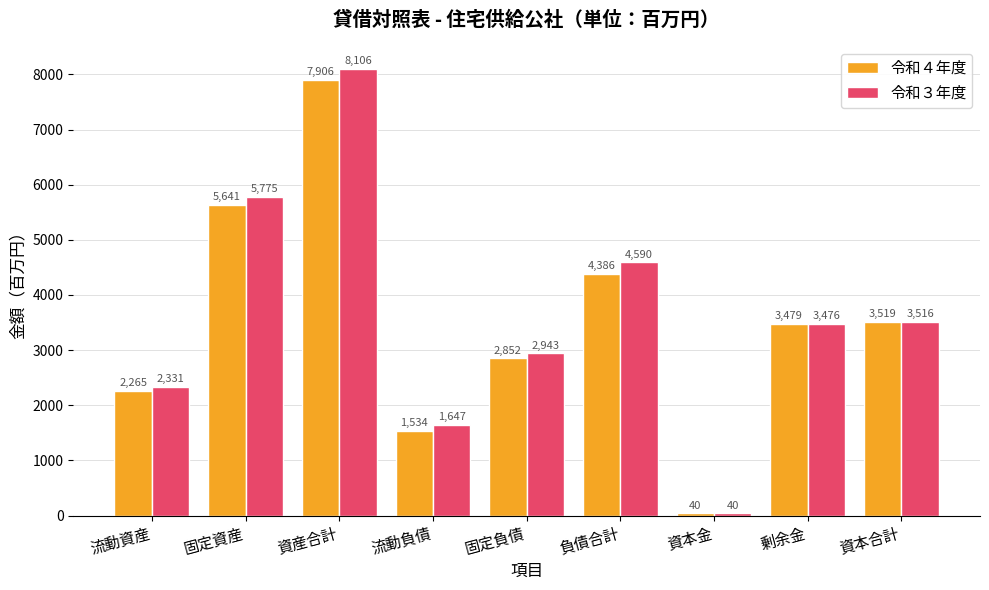

How many bars are there in total?

18